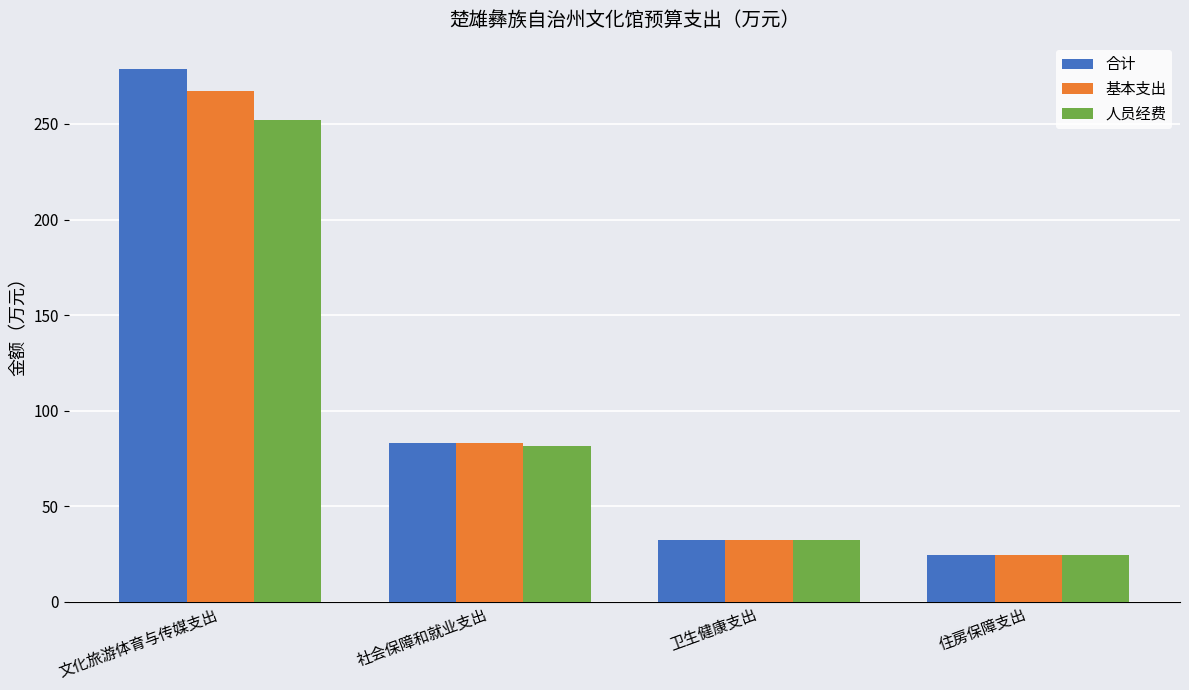

List the series in order of their overall mean, highest first.

合计, 基本支出, 人员经费